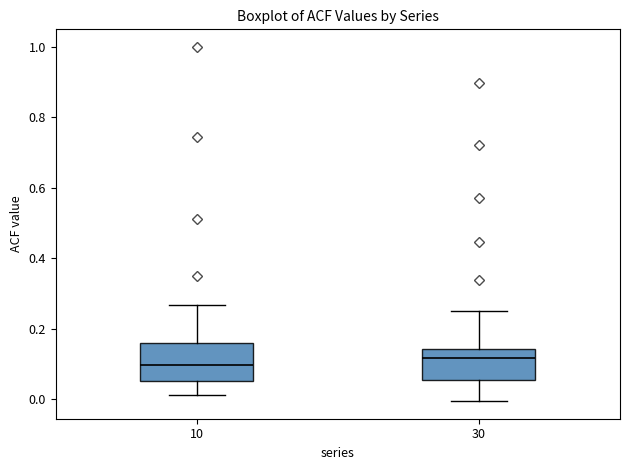

Reading left to right, read every box against the y-axis: the position of its median line, the range the box covers, and the ends of its whiskers. The values are not printed on the chart, so give them approximately, as read against the axis.

10: median 0.10, box 0.06 to 0.16, whiskers 0.02 to 0.26
30: median 0.12, box 0.06 to 0.14, whiskers 0.00 to 0.24